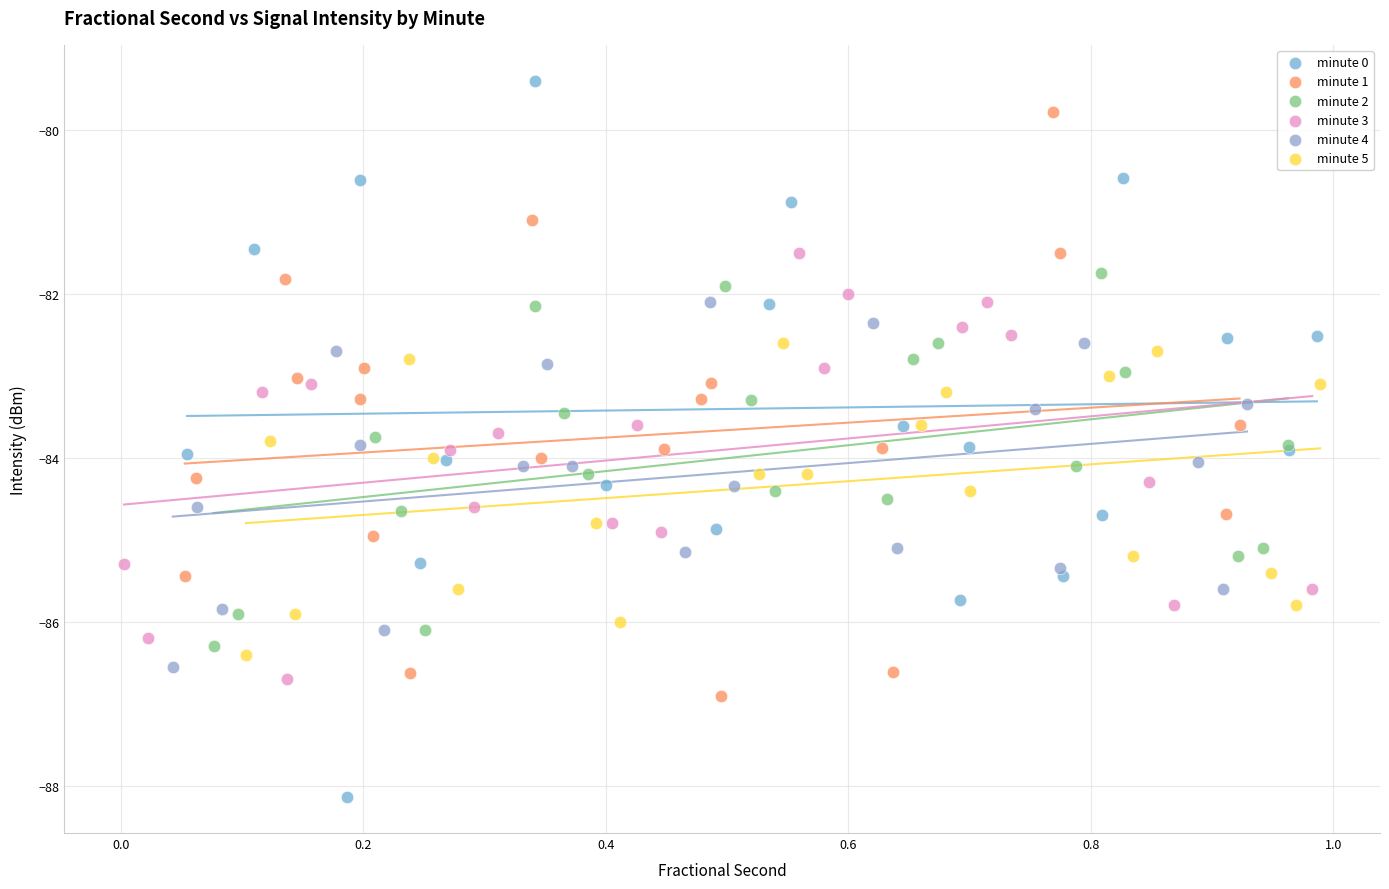

What are all the series names shown in the legend?

minute 0, minute 1, minute 2, minute 3, minute 4, minute 5